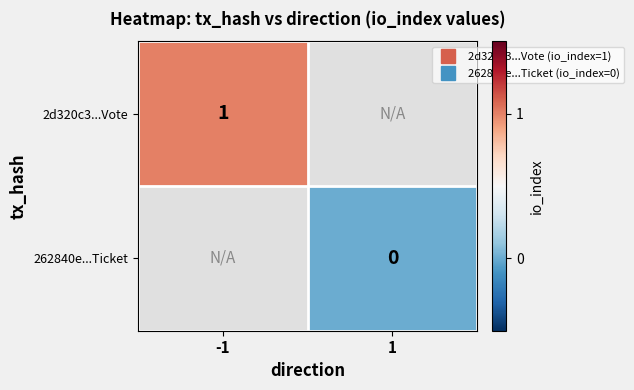

Where is 2d320c3...Vote nearest to the value 1?

-1